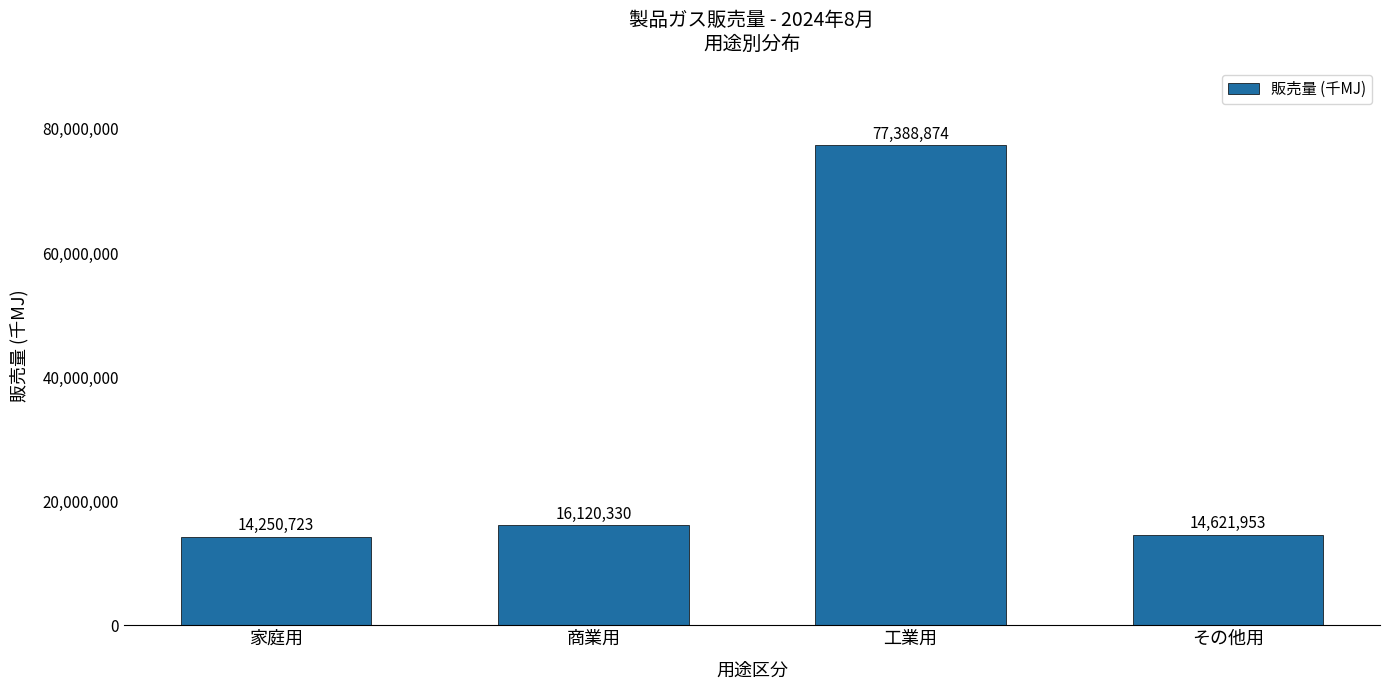

What is the value of the 4th bar from the left?

14621953